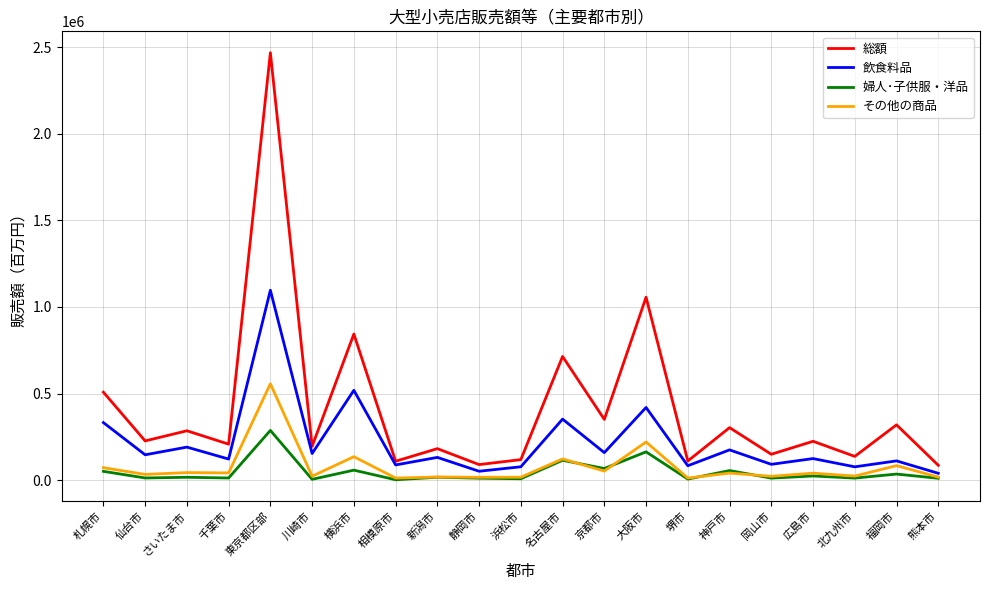

The value of 婦人･子供服・洋品 at 東京都区部 is 375924. True or false?

False